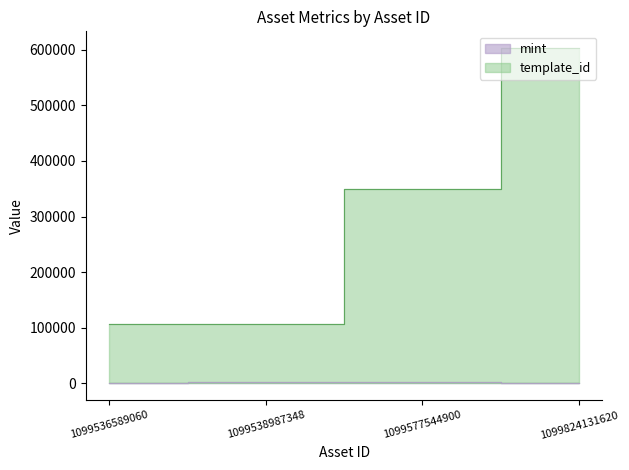

What is the difference between the mint values at 1099824131620 and 1099538987348?

1990